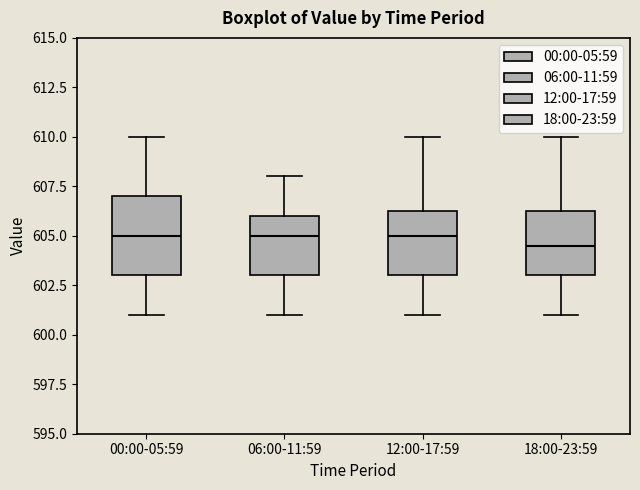

Where does the lower whisker of the box for 18:00-23:59 end on the y-axis? The values are not printed on the chart, so give them approximately, as read against the axis.

601.0